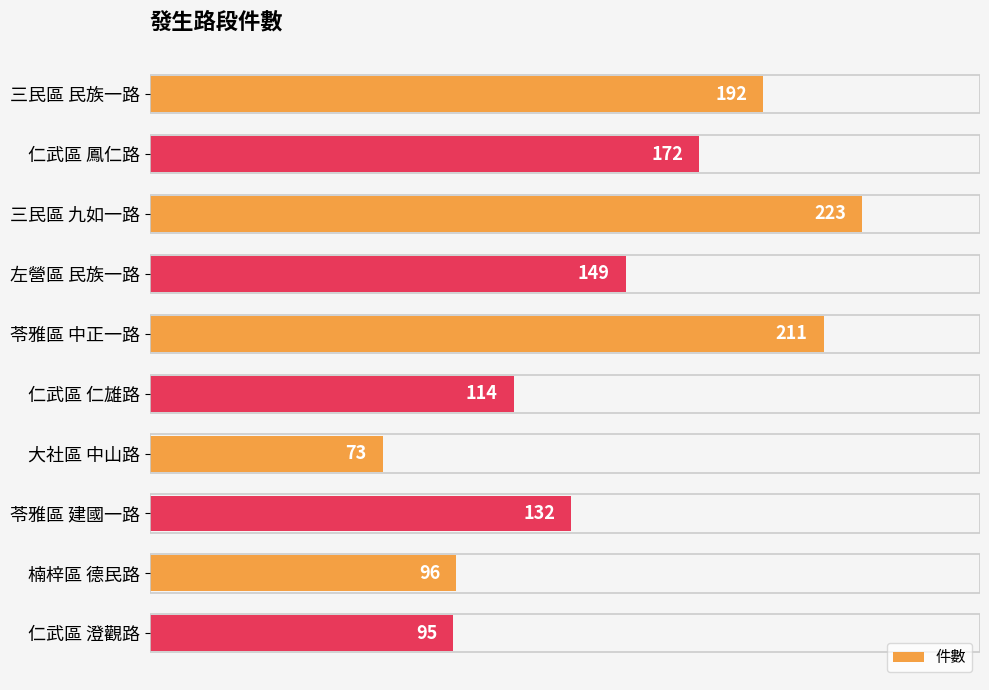

Reading bottom to top, extract all data points from this chart.

仁武區 澄觀路=95	楠梓區 德民路=96	苓雅區 建國一路=132	大社區 中山路=73	仁武區 仁雄路=114	苓雅區 中正一路=211	左營區 民族一路=149	三民區 九如一路=223	仁武區 鳳仁路=172	三民區 民族一路=192